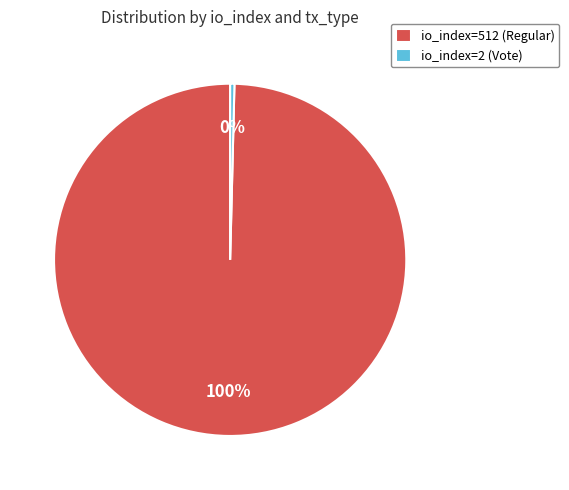

Which has a higher value, io_index=512 (Regular) or io_index=2 (Vote)?

io_index=512 (Regular)